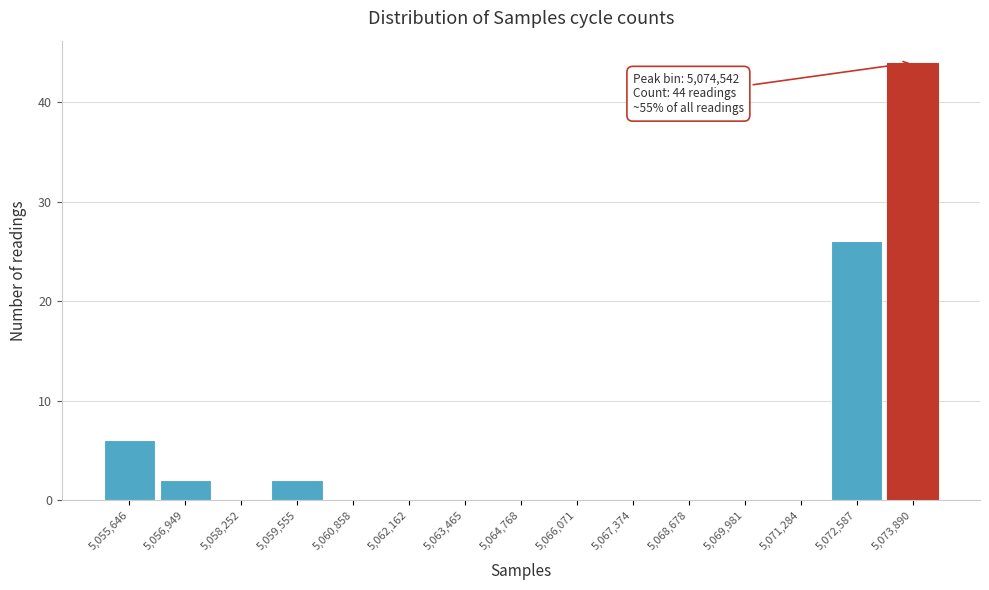

Reading left to right, list all the values displayed in this chart.

5,055,646=6	5,056,949=2	5,058,252=0	5,059,555=2	5,060,858=0	5,062,162=0	5,063,465=0	5,064,768=0	5,066,071=0	5,067,374=0	5,068,678=0	5,069,981=0	5,071,284=0	5,072,587=26	5,073,890=44